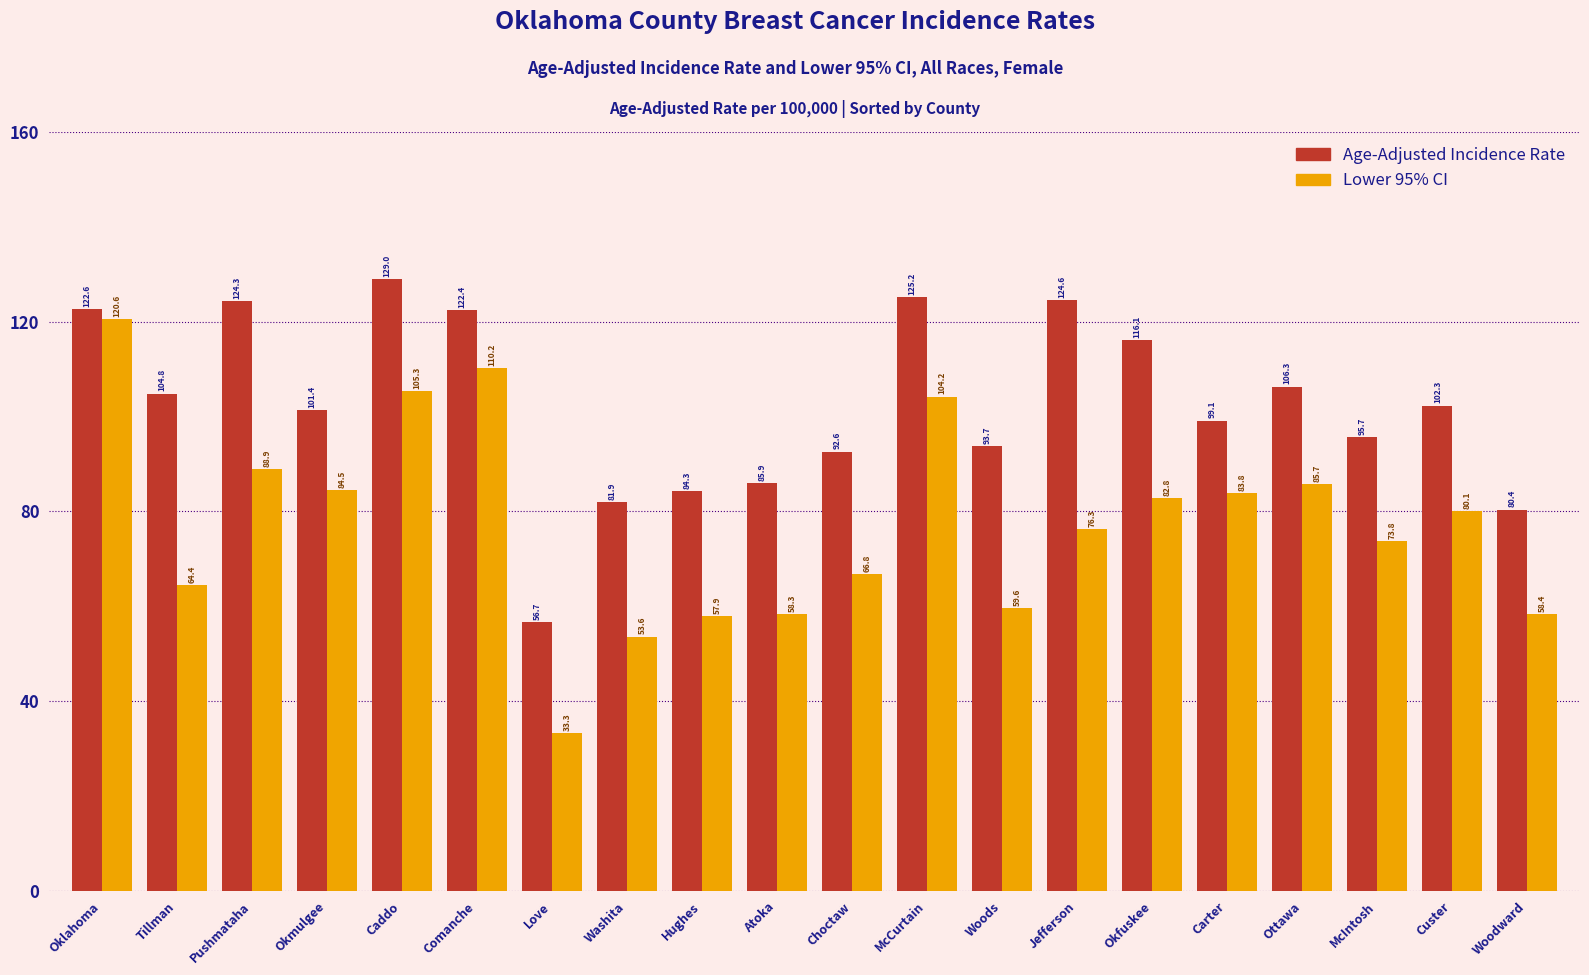

Does the chart contain stacked bars?

No